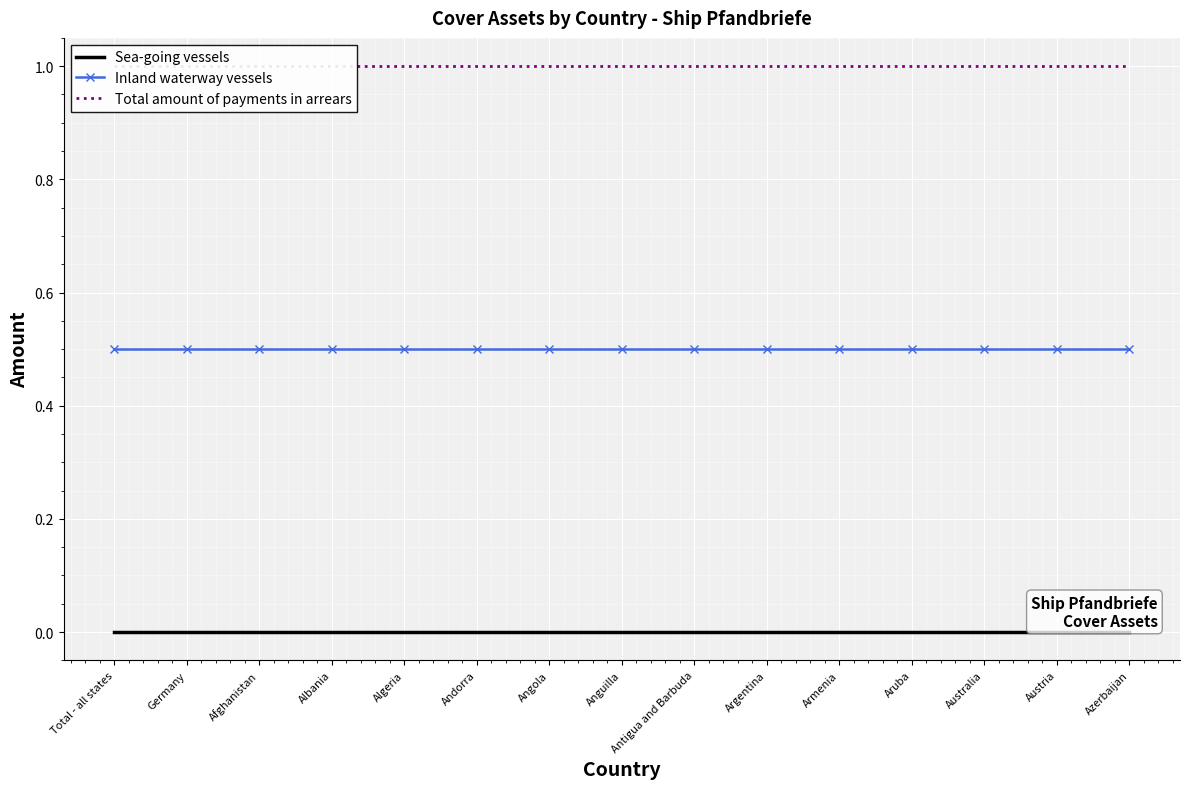

Between Albania and Austria, which series saw the biggest shift?

Sea-going vessels